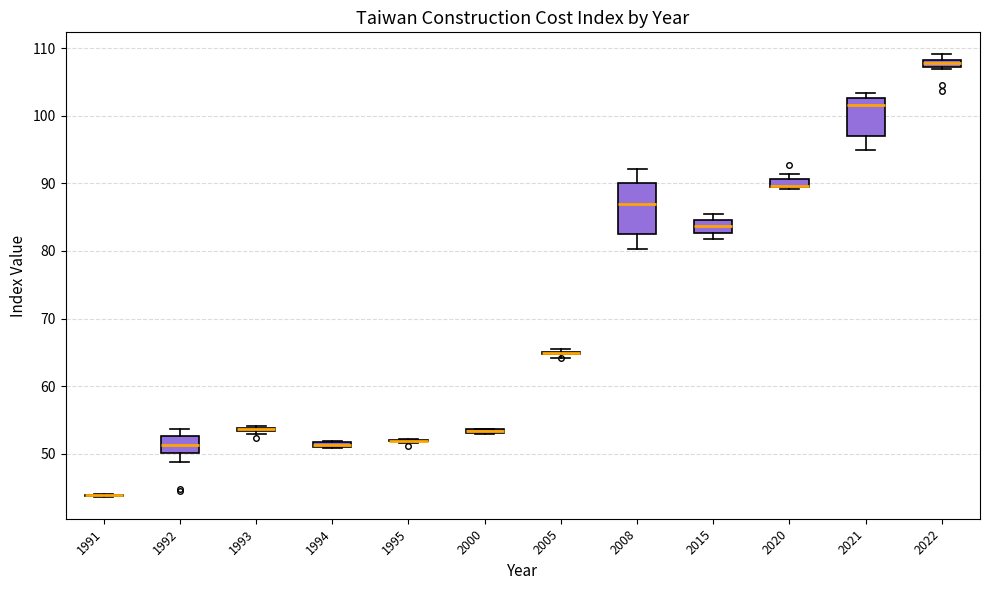

Comparing the boxes themselves (not the whiskers), which one is the tallest?

2008